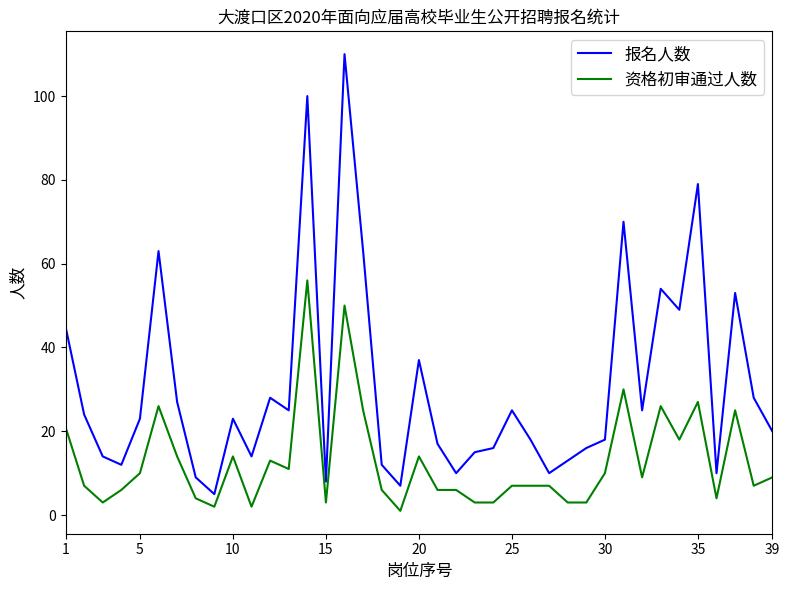

Which series has the largest total across all categories?

报名人数